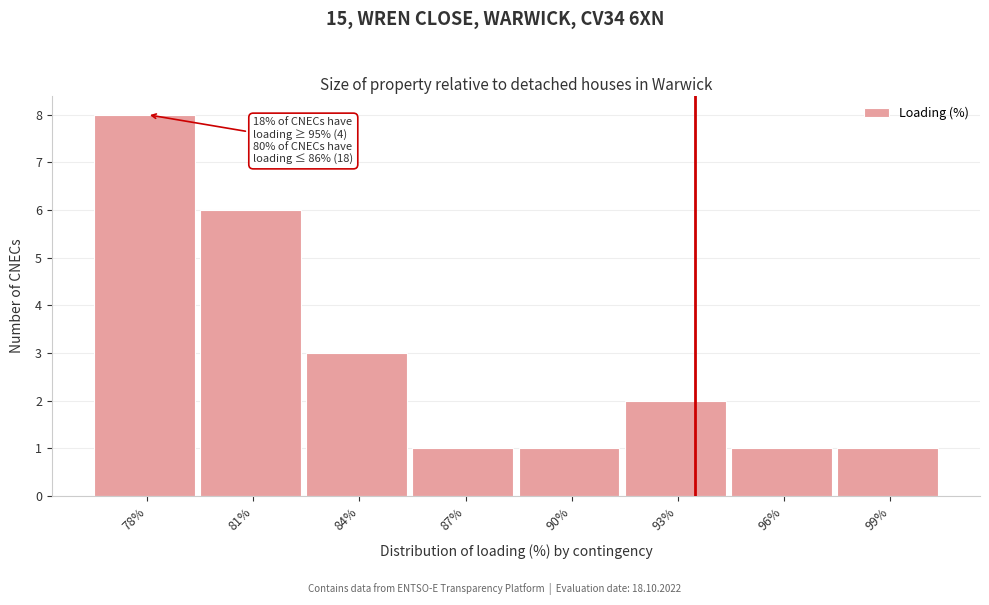

Reading right to left, list all the values displayed in this chart.

99%=1	96%=1	93%=2	90%=1	87%=1	84%=3	81%=6	78%=8